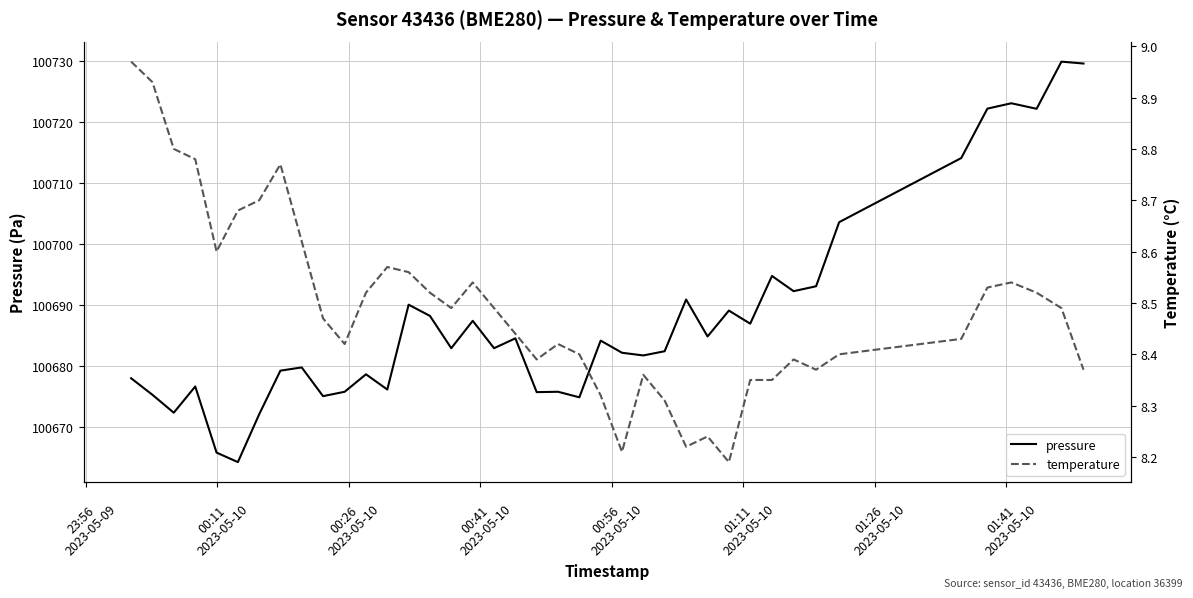

What is the difference between the second highest and minimum values in the pressure series?

65.5